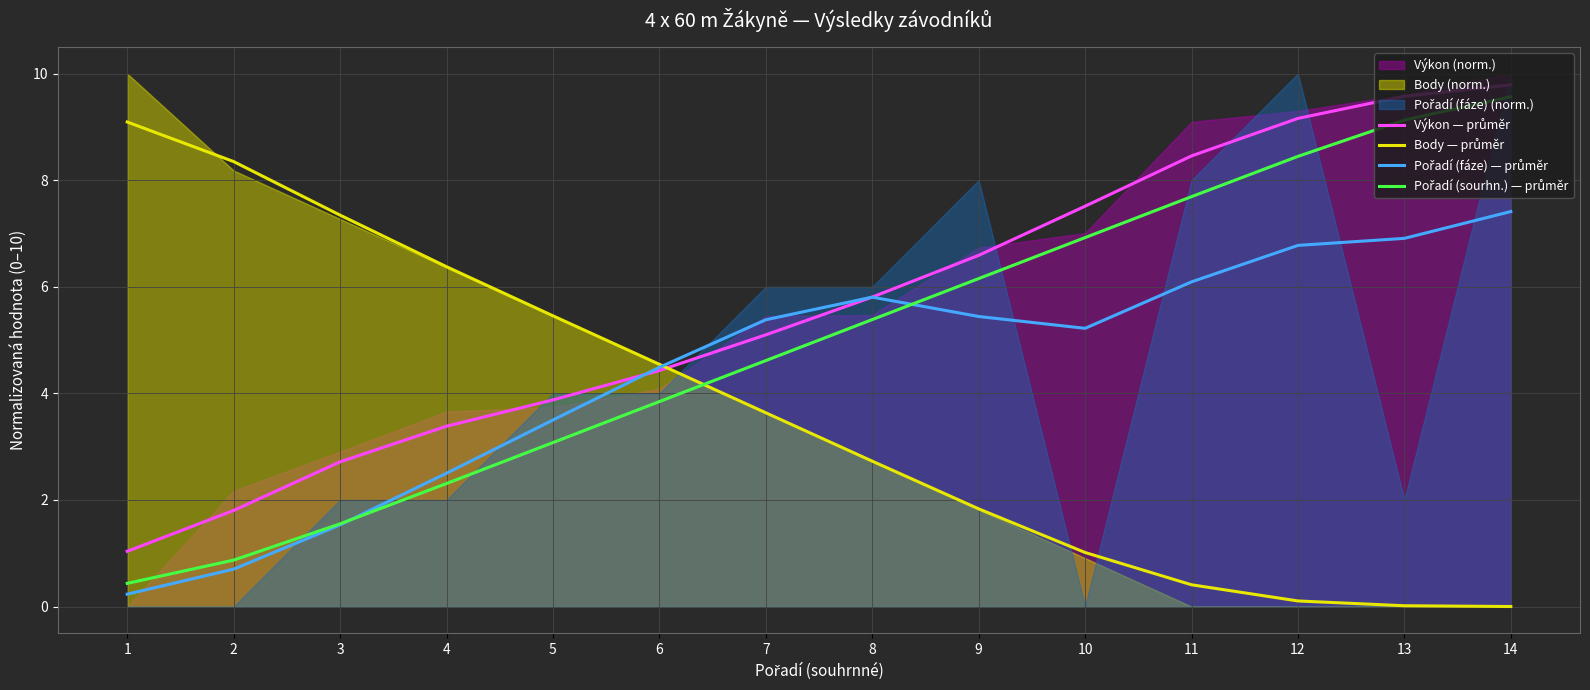

Rank the series by their average value, from lowest to highest.

Body — průměr, Pořadí (fáze) — průměr, Pořadí (sourhn.) — průměr, Výkon — průměr